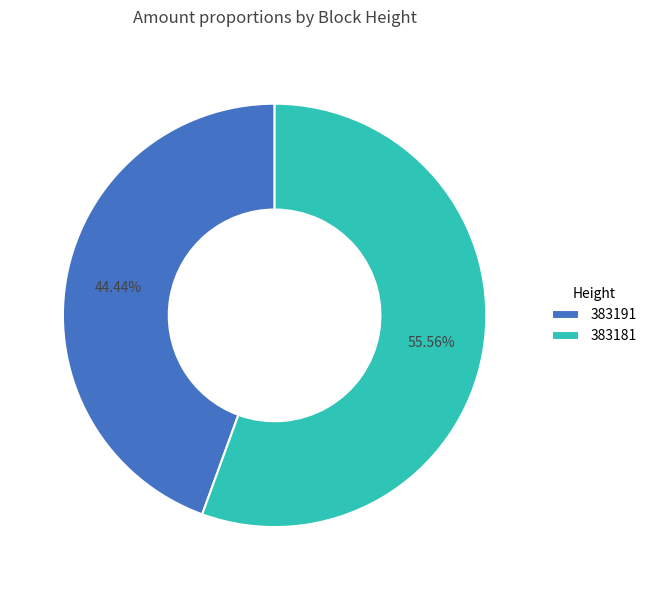

To the nearest percent, what is the difference between the 383191 and 383181 slice percentages?

11%